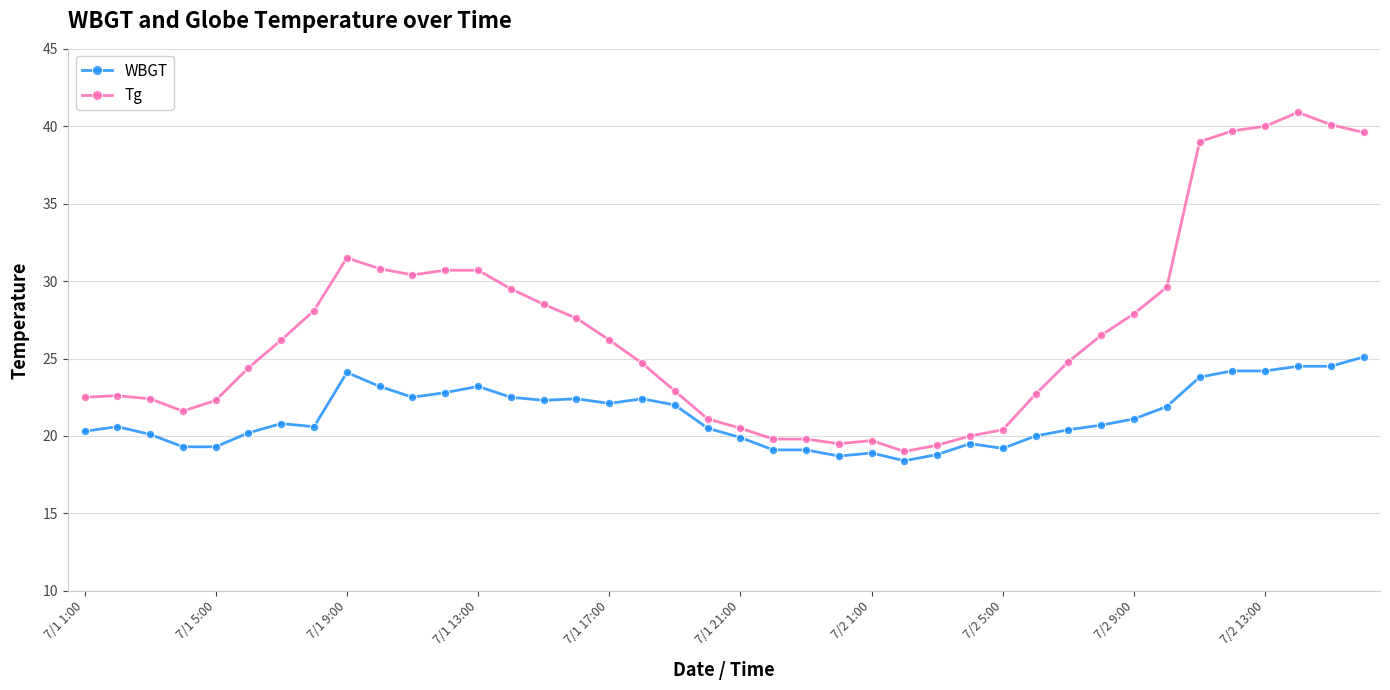

Which series has the largest range (max minus min)?

Tg